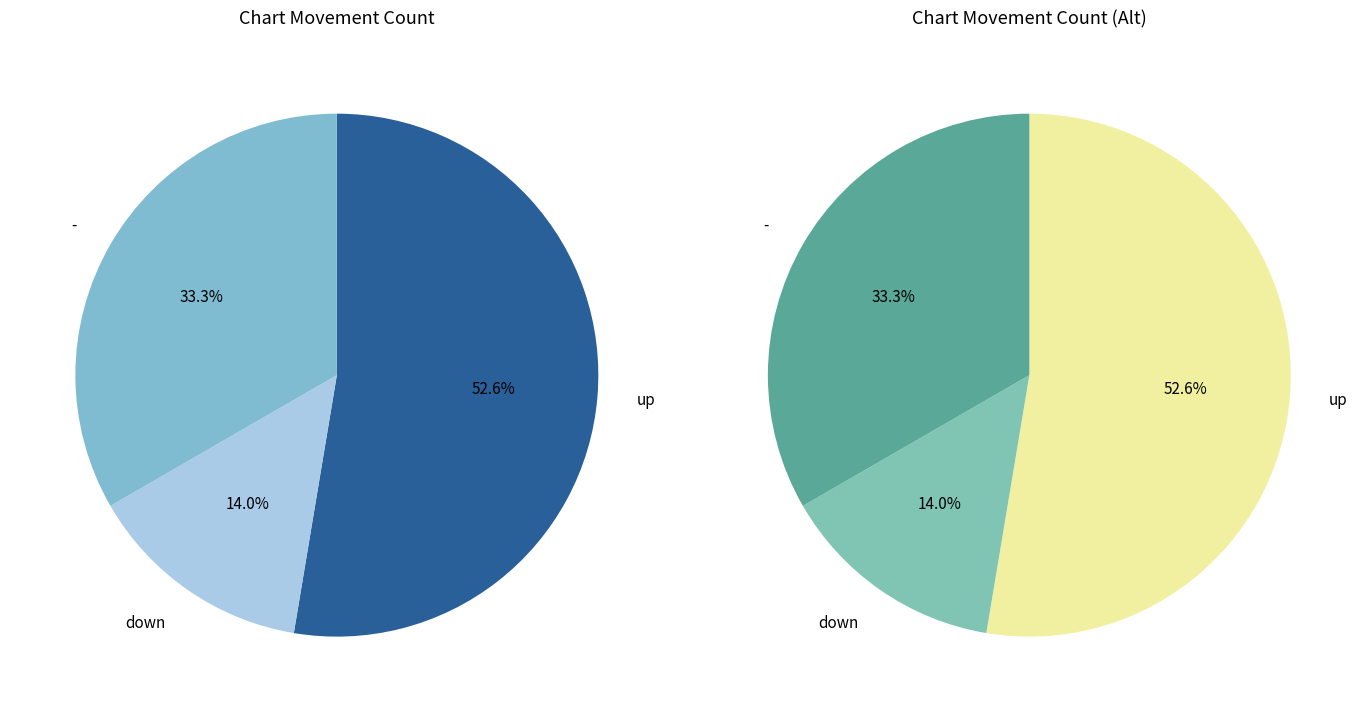

The down slice represents 14% of the pie. True or false?

True